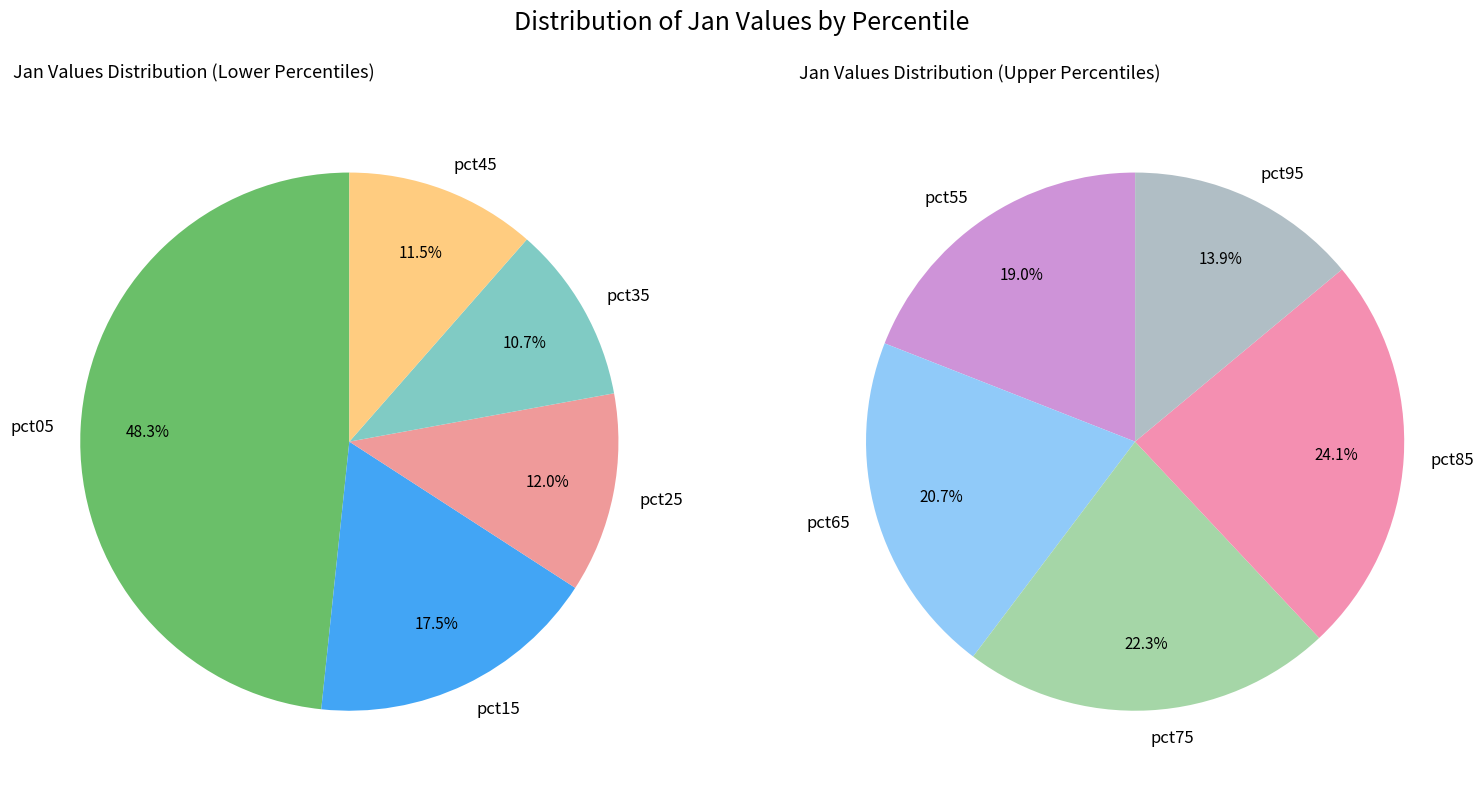

Which category has the biggest portion of the pie?

pct05